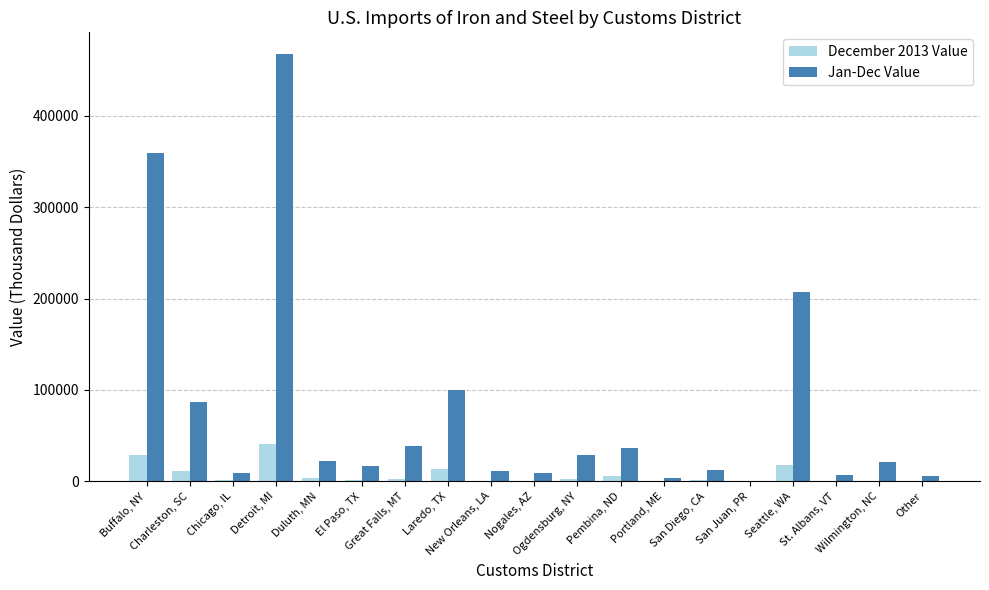

What is the average value of the December 2013 Value series?

6929